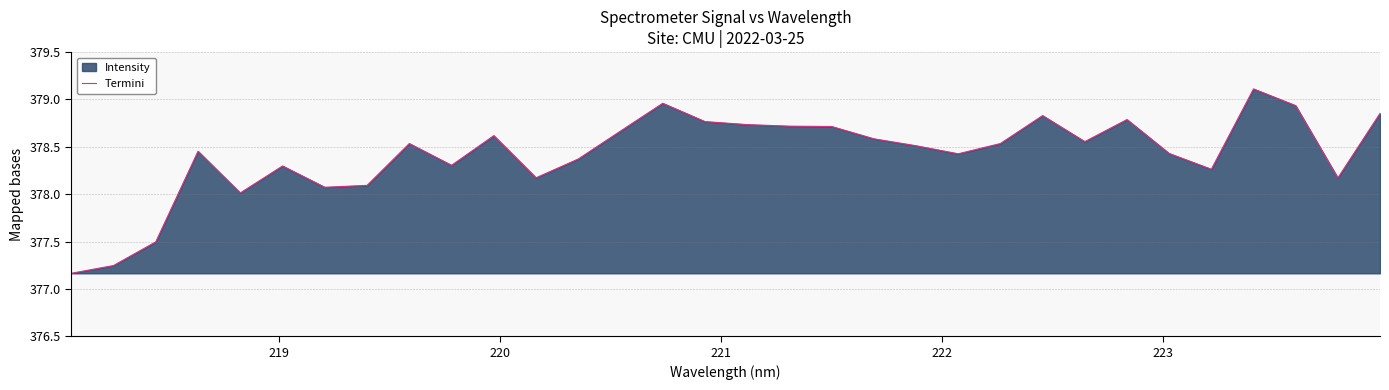

What is the greatest value displayed?

379.1